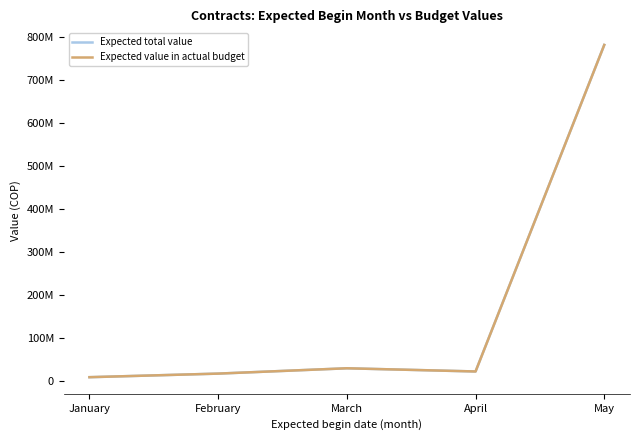

Which series has the largest range (max minus min)?

Expected total value